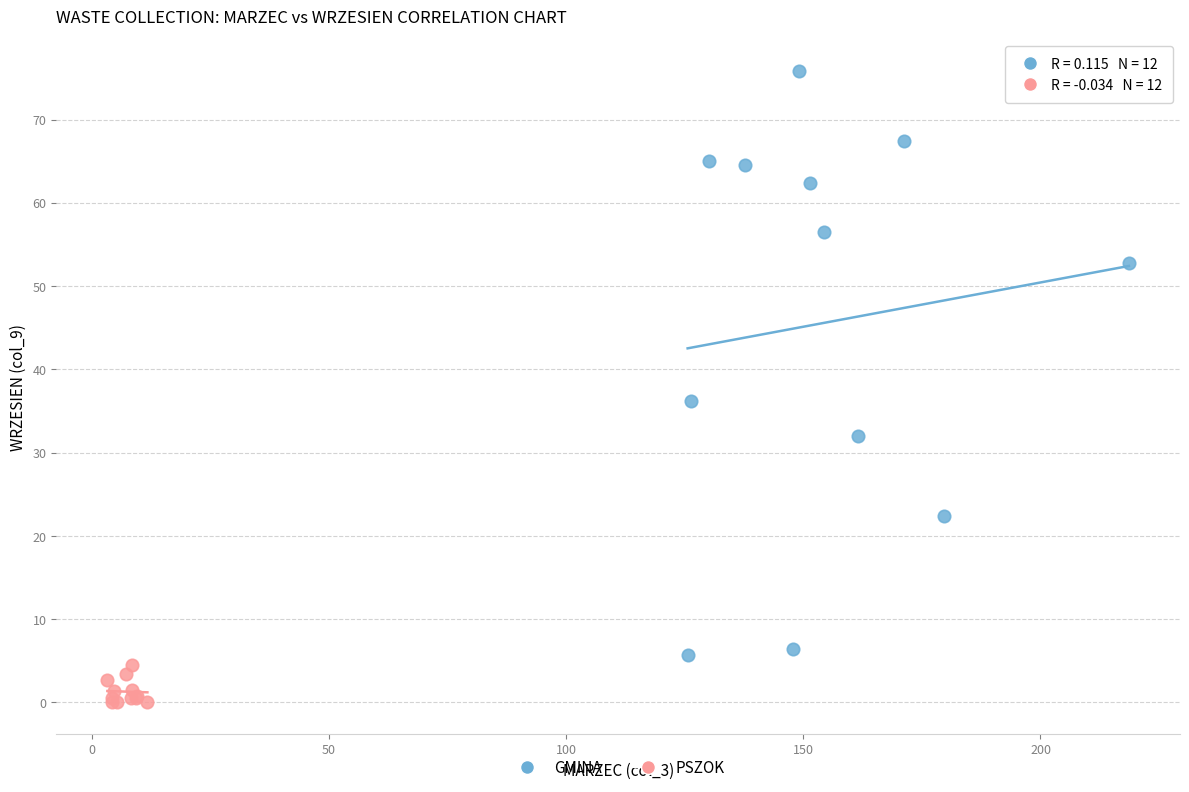

Which series reaches the maximum Y coordinate?

GMINA